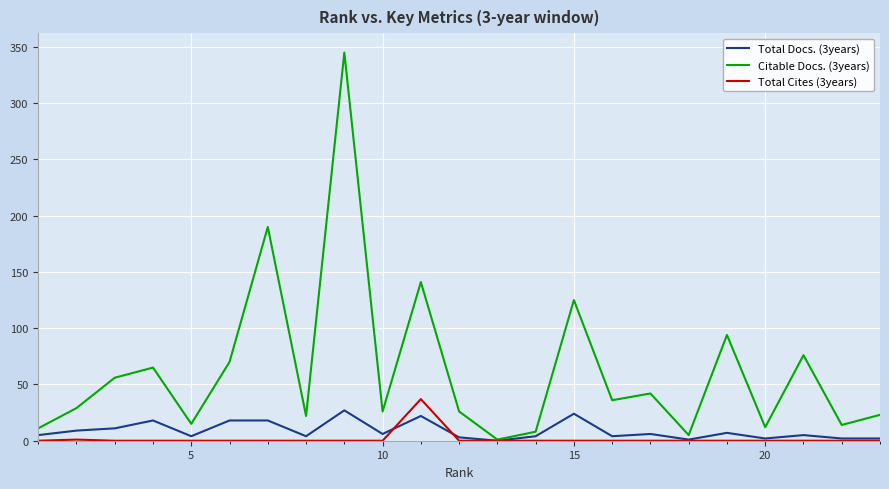

What is the greatest value displayed?

345